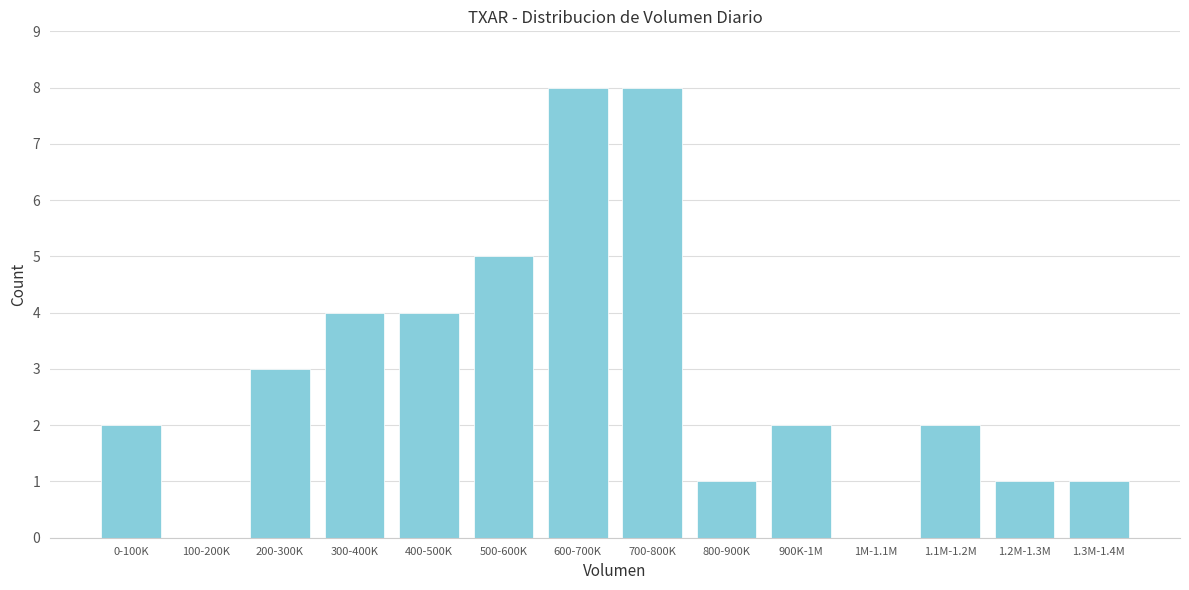

Reading left to right, transcribe all the data shown in this chart.

0-100K=2	100-200K=0	200-300K=3	300-400K=4	400-500K=4	500-600K=5	600-700K=8	700-800K=8	800-900K=1	900K-1M=2	1M-1.1M=0	1.1M-1.2M=2	1.2M-1.3M=1	1.3M-1.4M=1